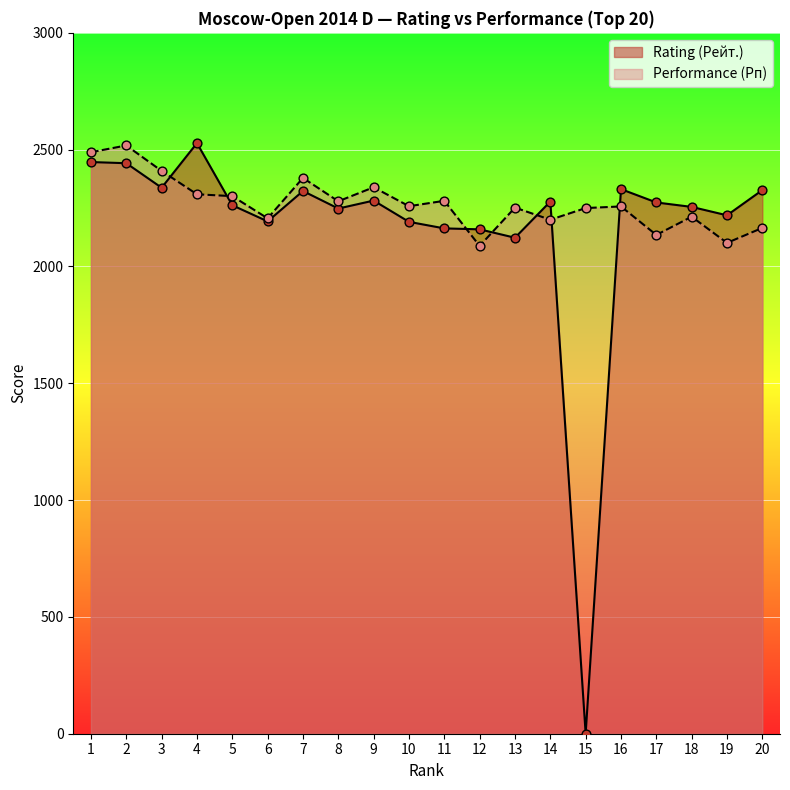

What is the total value across all series at 2?

4960